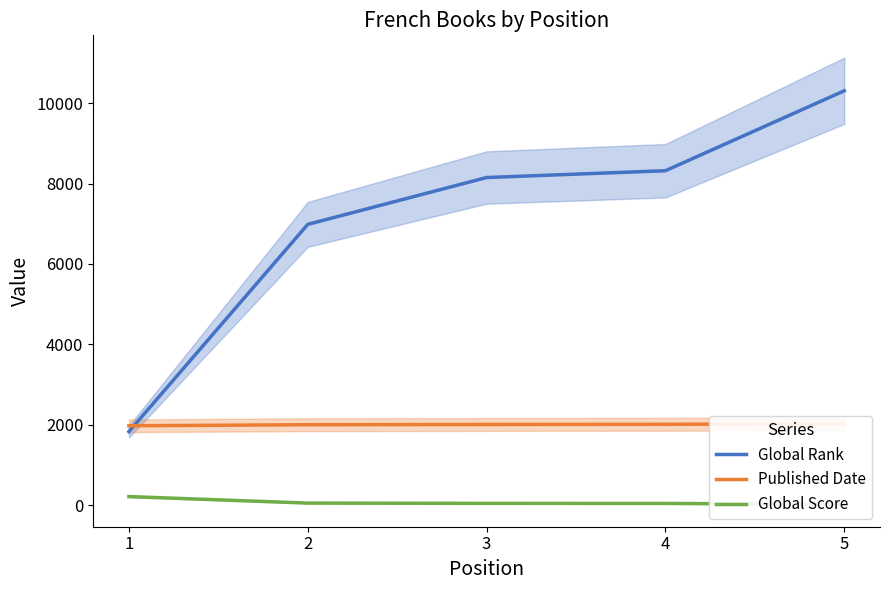

The value of Global Score at 2 is 48. True or false?

True